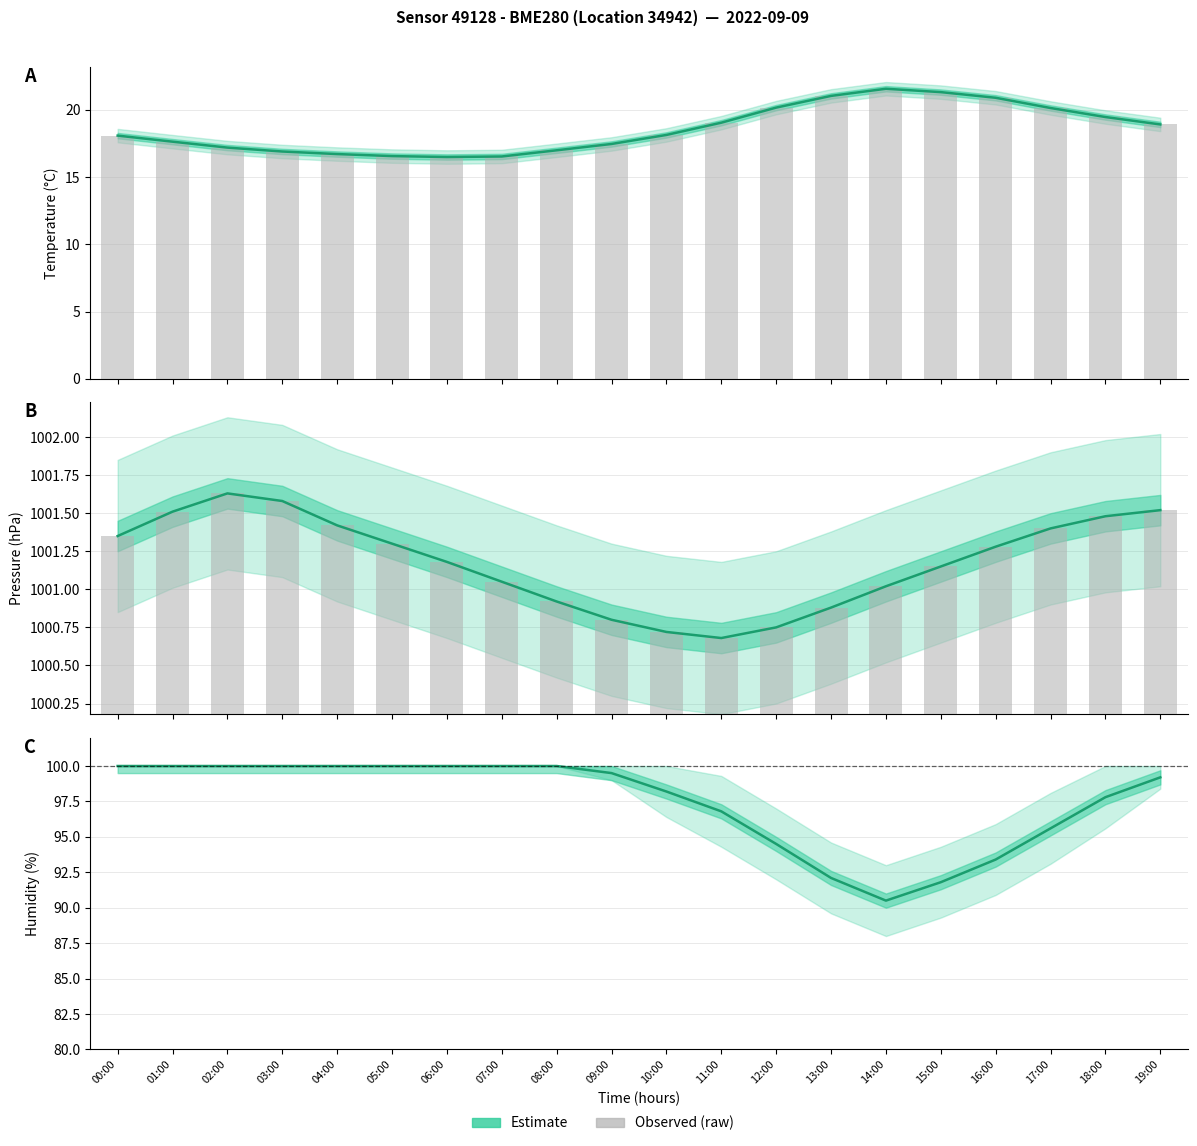

Is it true that the value at 19:00 is 99.2?

True